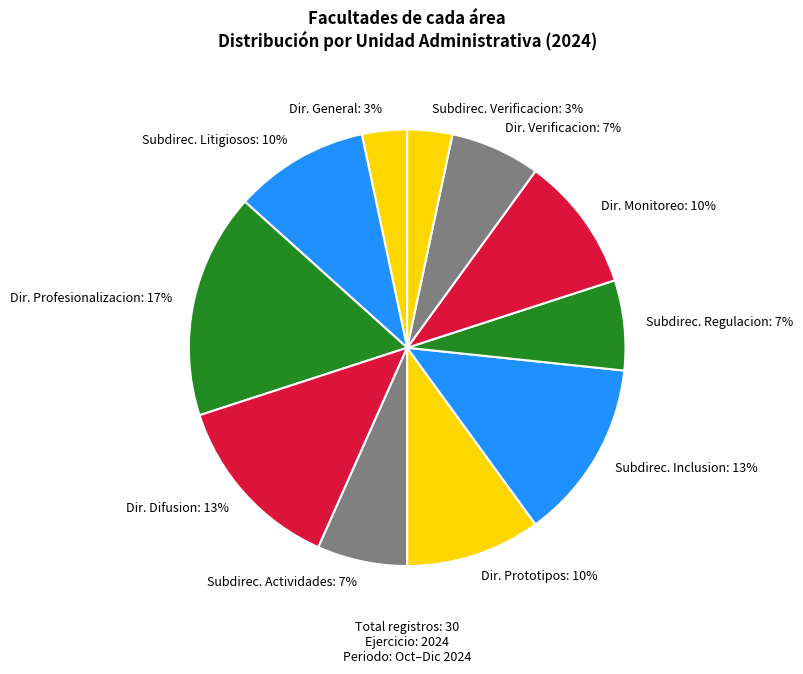

To the nearest percent, what percentage of the pie is Dir. Prototipos: 10%?

10%